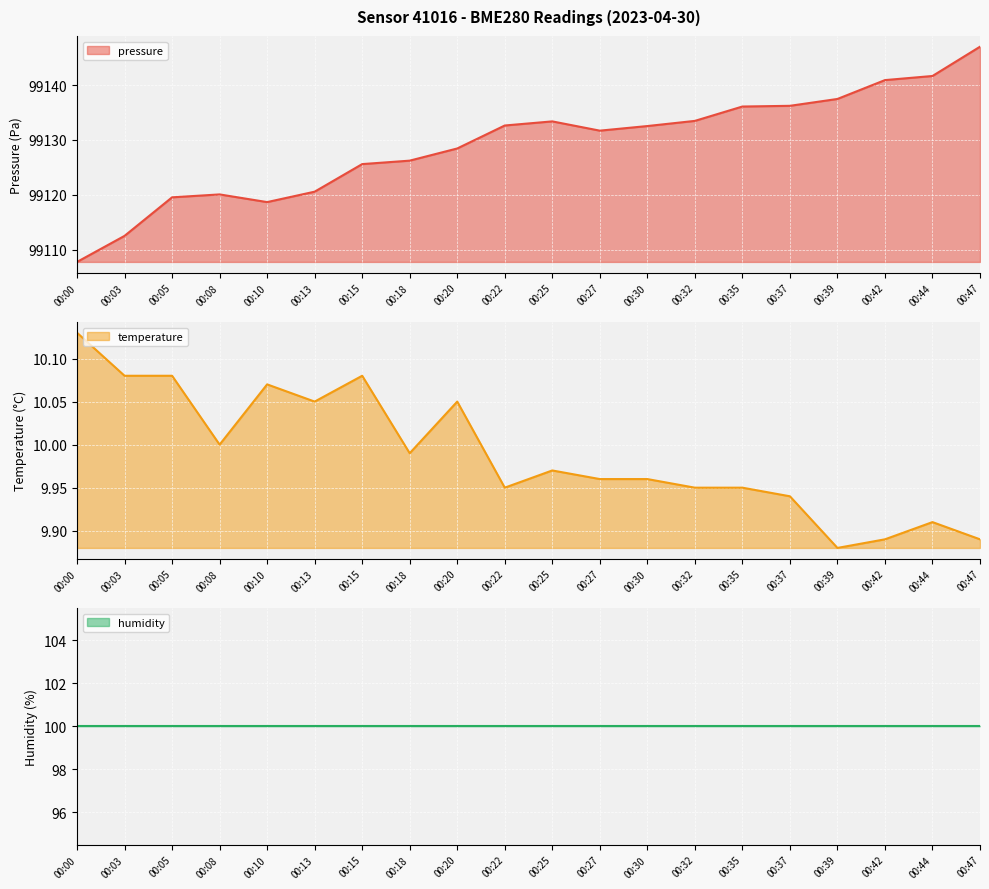

What is the sum of all pressure values?

1982582.4